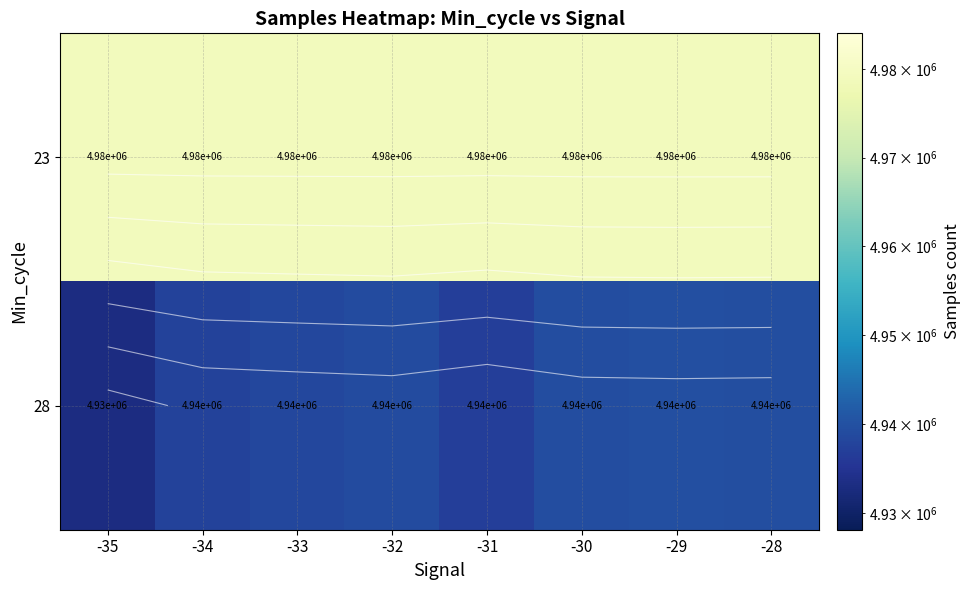

What is the total value across all series at -30?

9918546.0